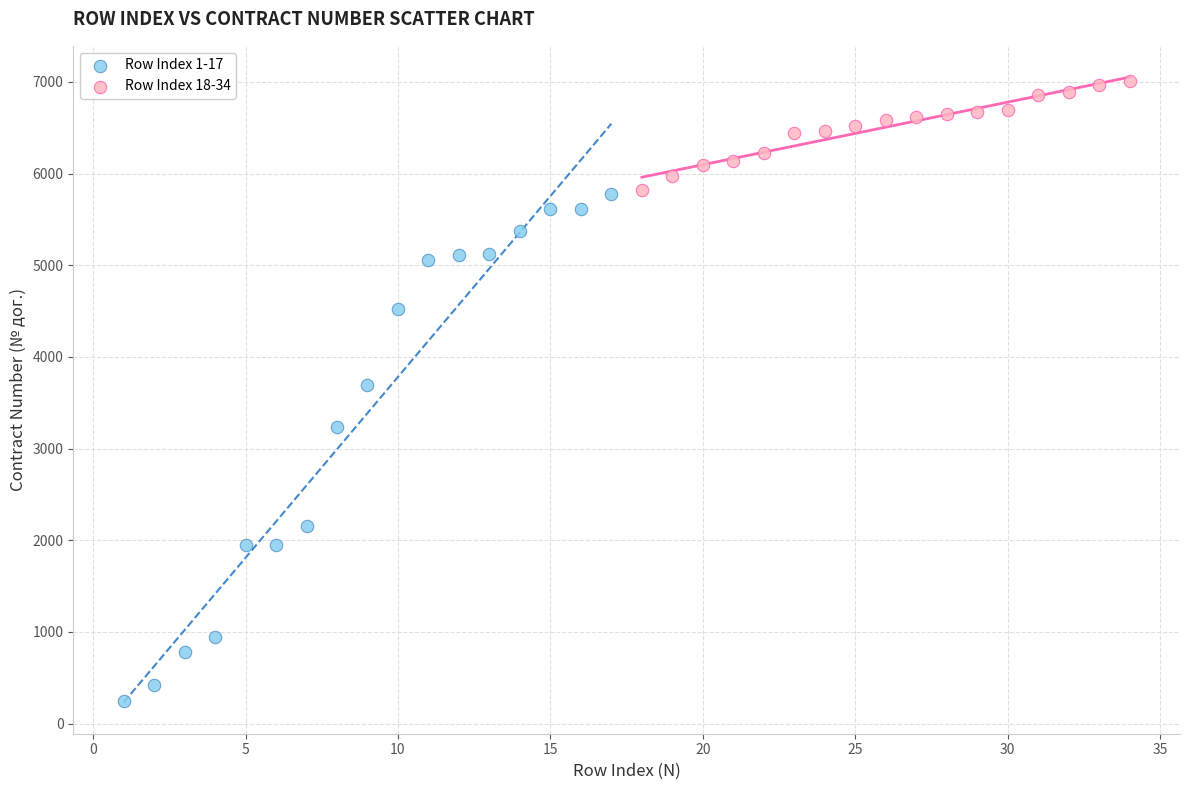

Which series reaches the maximum Y coordinate?

Row Index 18-34